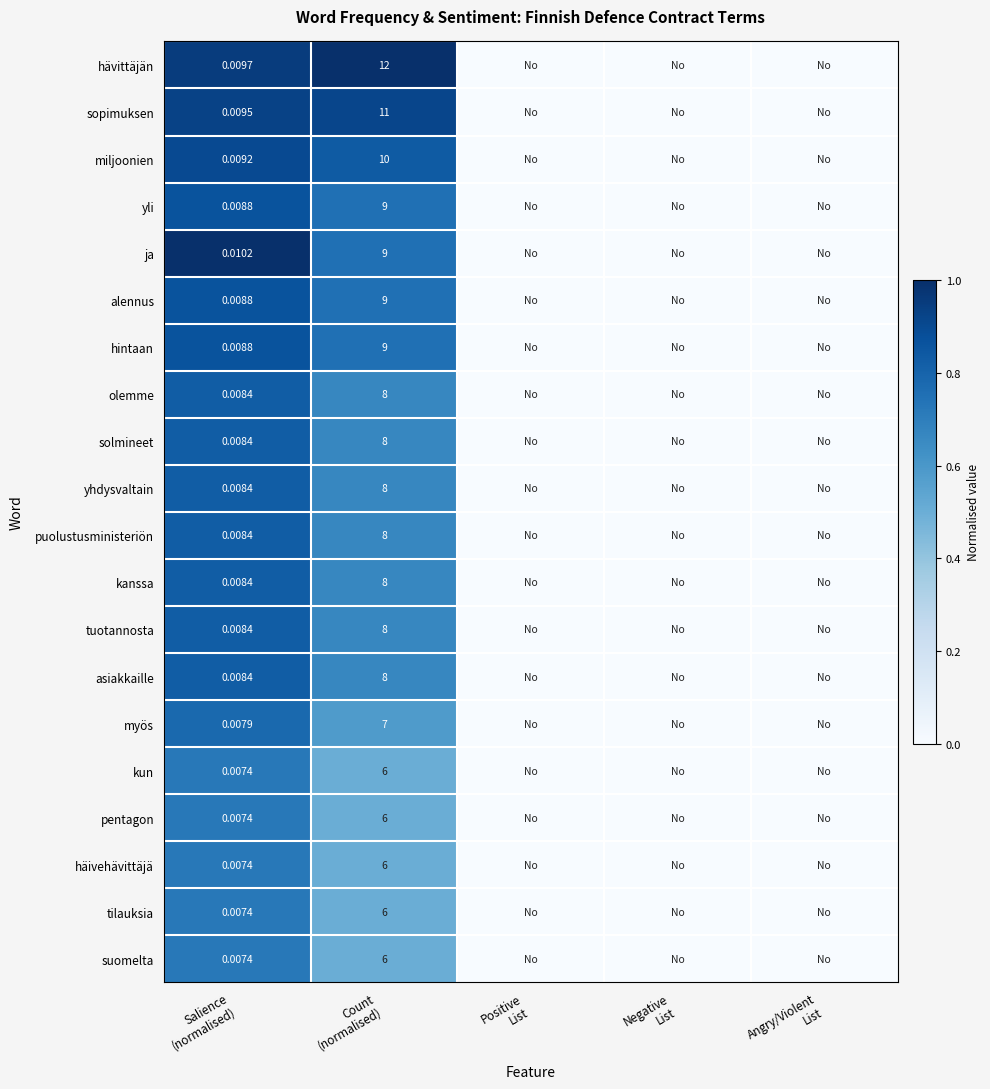

At how many categories does at least one series exceed 0?

2